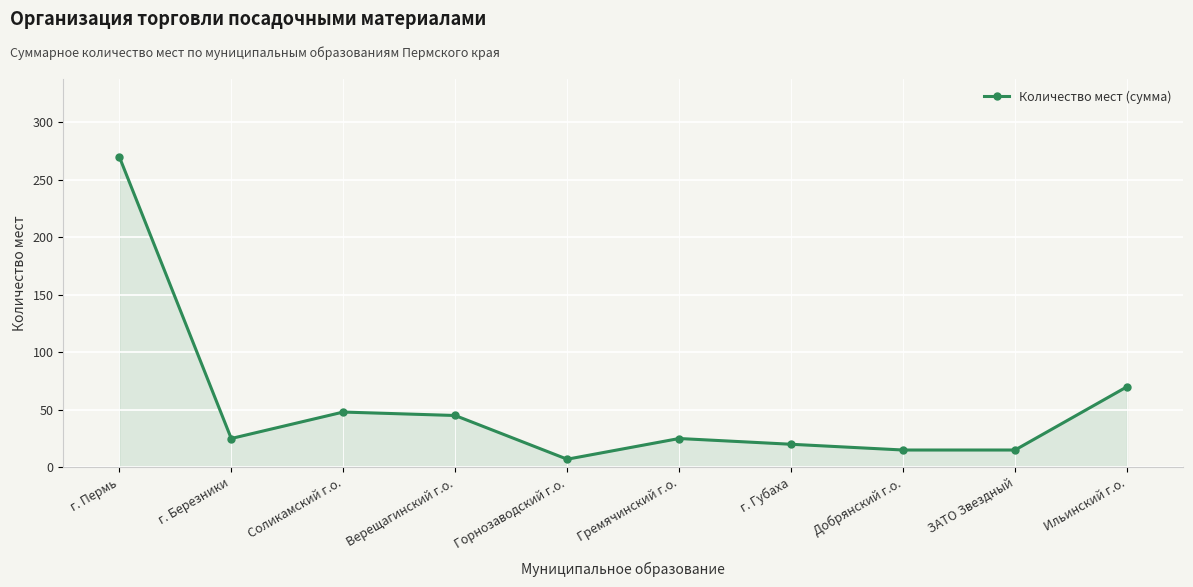

The value at г. Пермь is 382. True or false?

False